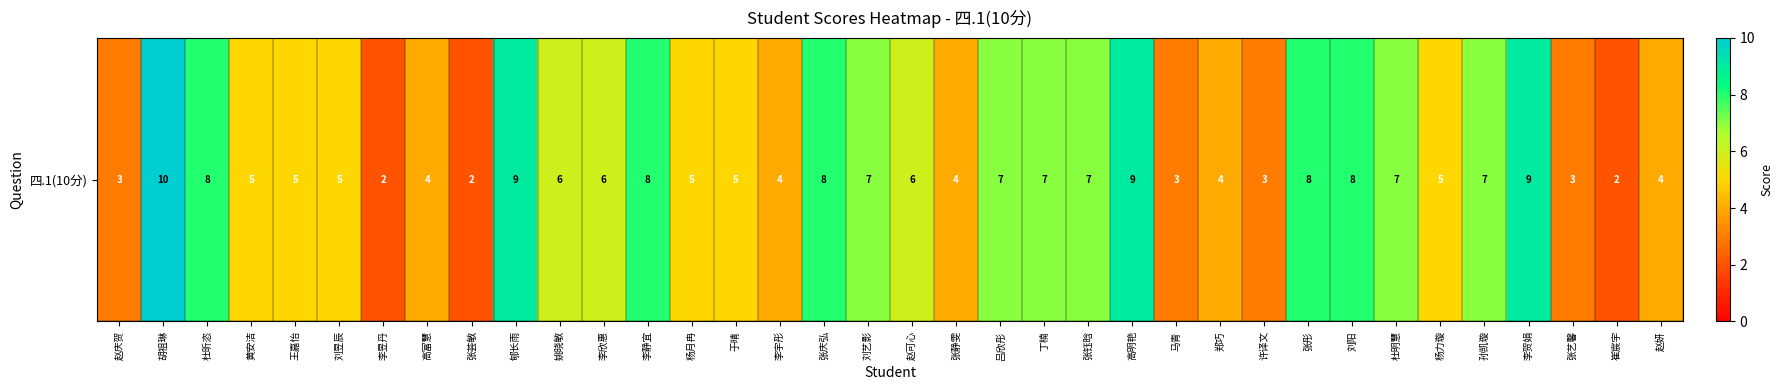

Reading left to right, extract all data points from this chart.

赵庆贺=3	胡祖琳=10	杜昕恣=8	黄安洁=5	王嘉怡=5	刘昱辰=5	李昱丹=2	高富慧=4	张荟敏=2	郇长雨=9	姚晓敏=6	李欣惠=6	李静宜=8	杨月冉=5	于晴=5	李宇彤=4	张庆弘=8	刘艺影=7	赵可心=6	张静雯=4	吕欣彤=7	丁楠=7	张钰晗=7	高明艳=9	马青=3	郑巧=4	许译文=3	张彤=8	刘阳=8	杜明慧=7	杨力璇=5	孙凯璇=7	李贺娟=9	张艺馨=3	崔宸宇=2	赵妍=4